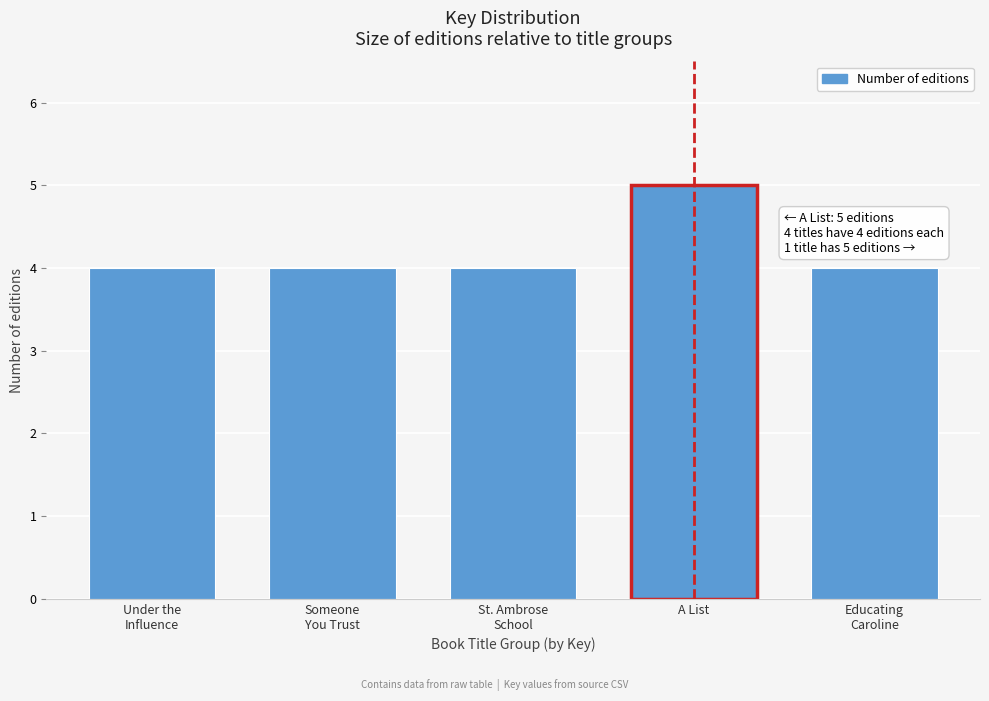

Reading left to right, transcribe all the data shown in this chart.

4	4	4	5	4